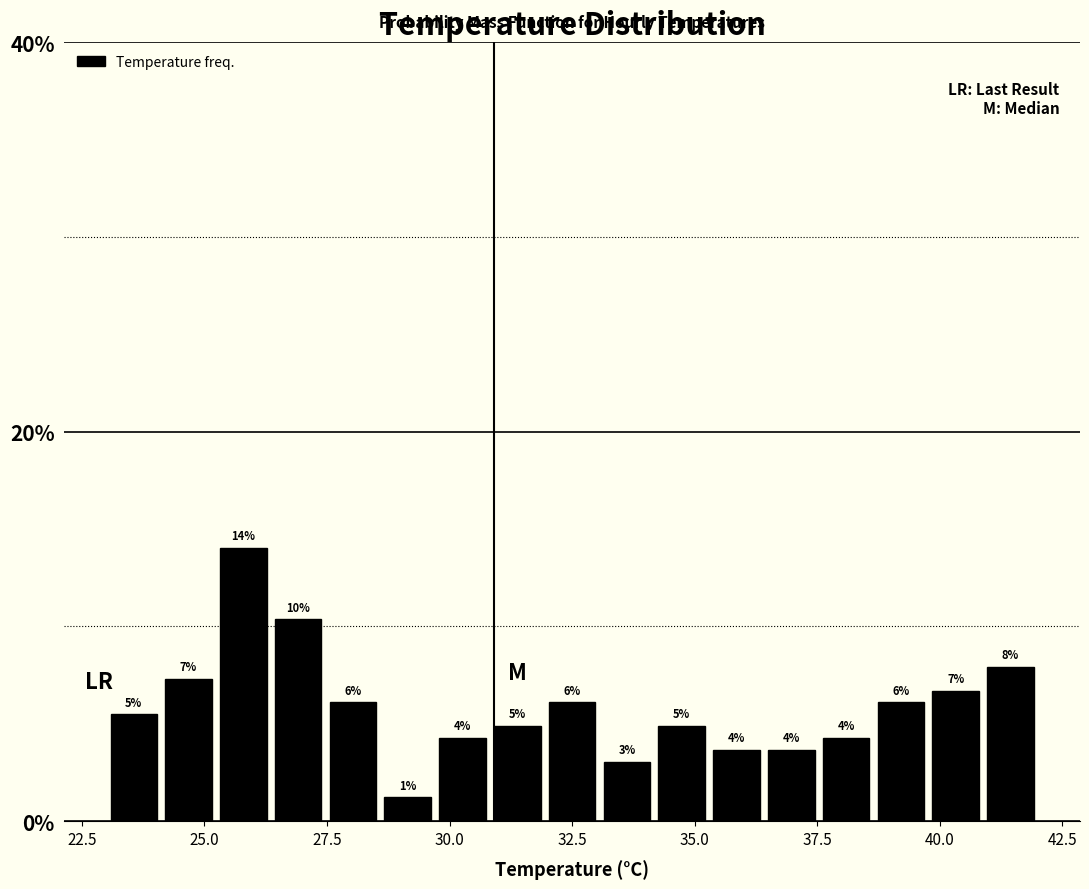

Around what value on the x-axis is the tallest bar? Give the approximate position of its centre, as read against the axis.

26.0